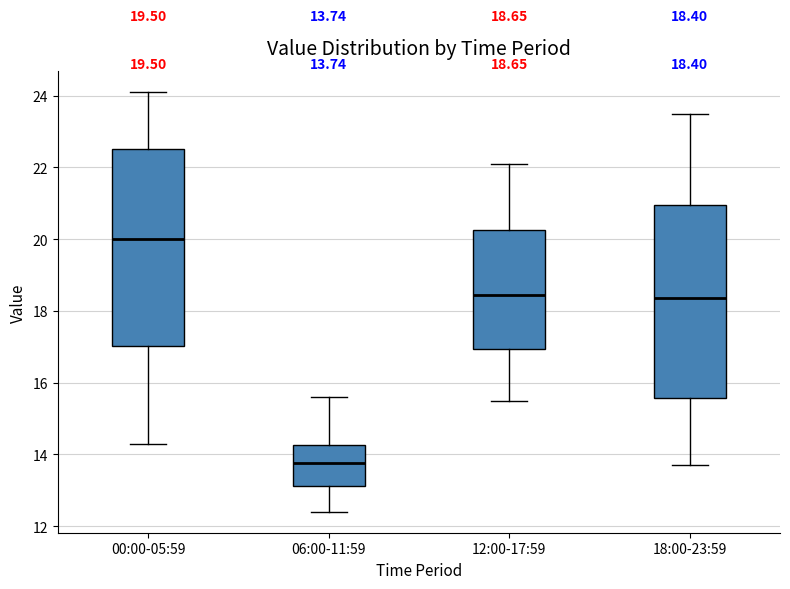

Which box has the highest median line?

00:00-05:59